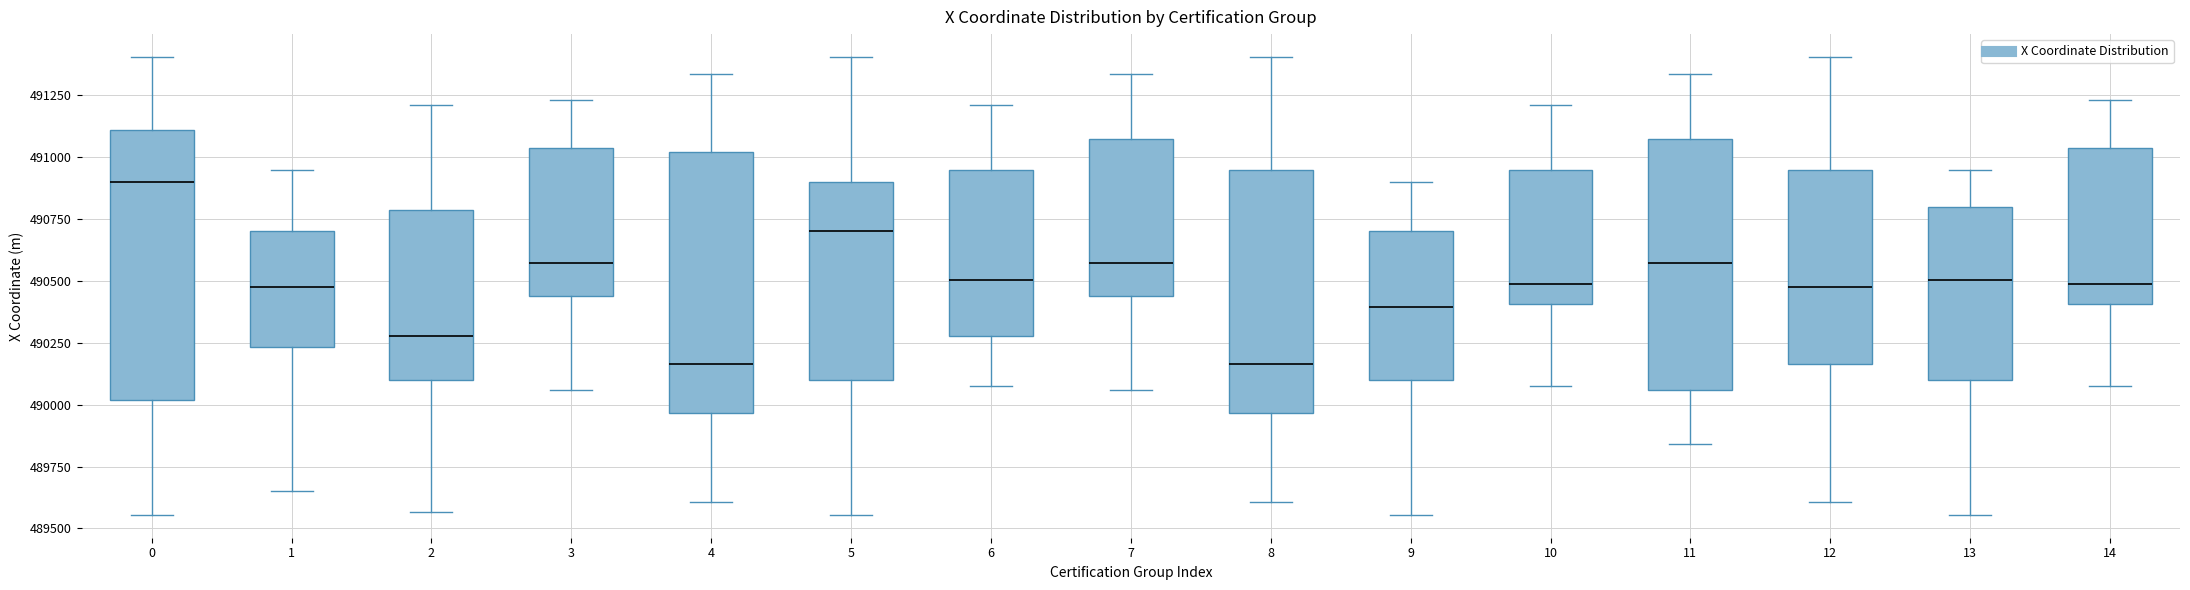

Where does the median line of the box at x = 6 sit on the y-axis? The values are not printed on the chart, so give them approximately, as read against the axis.

490500